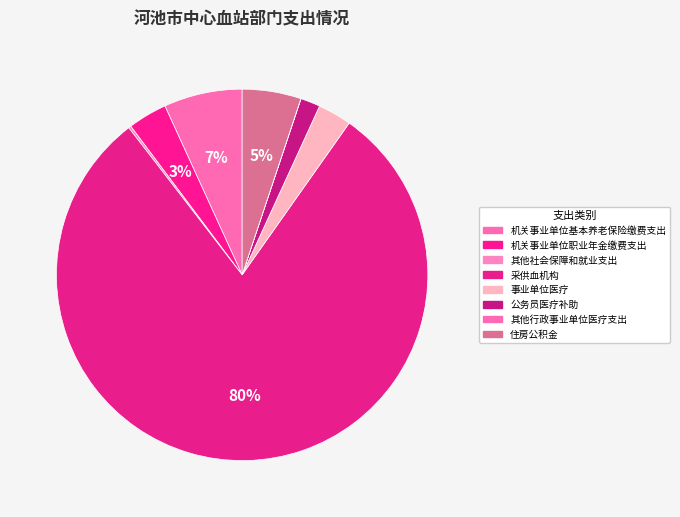

Is there any slice that represents more than half of the pie?

Yes